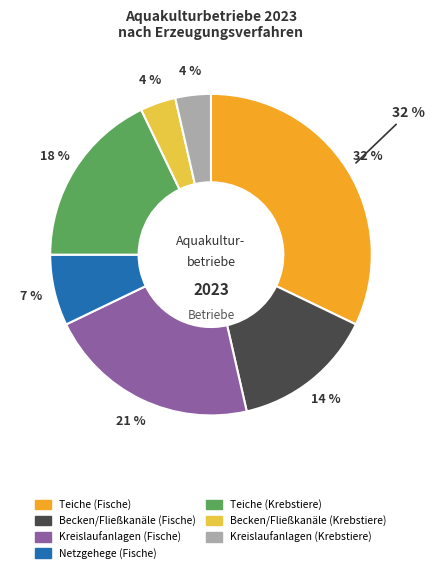

Rank the categories by value from lowest to highest.

Becken/Fließkanäle (Krebstiere), Kreislaufanlagen (Krebstiere), Netzgehege (Fische), Becken/Fließkanäle (Fische), Teiche (Krebstiere), Kreislaufanlagen (Fische), Teiche (Fische)